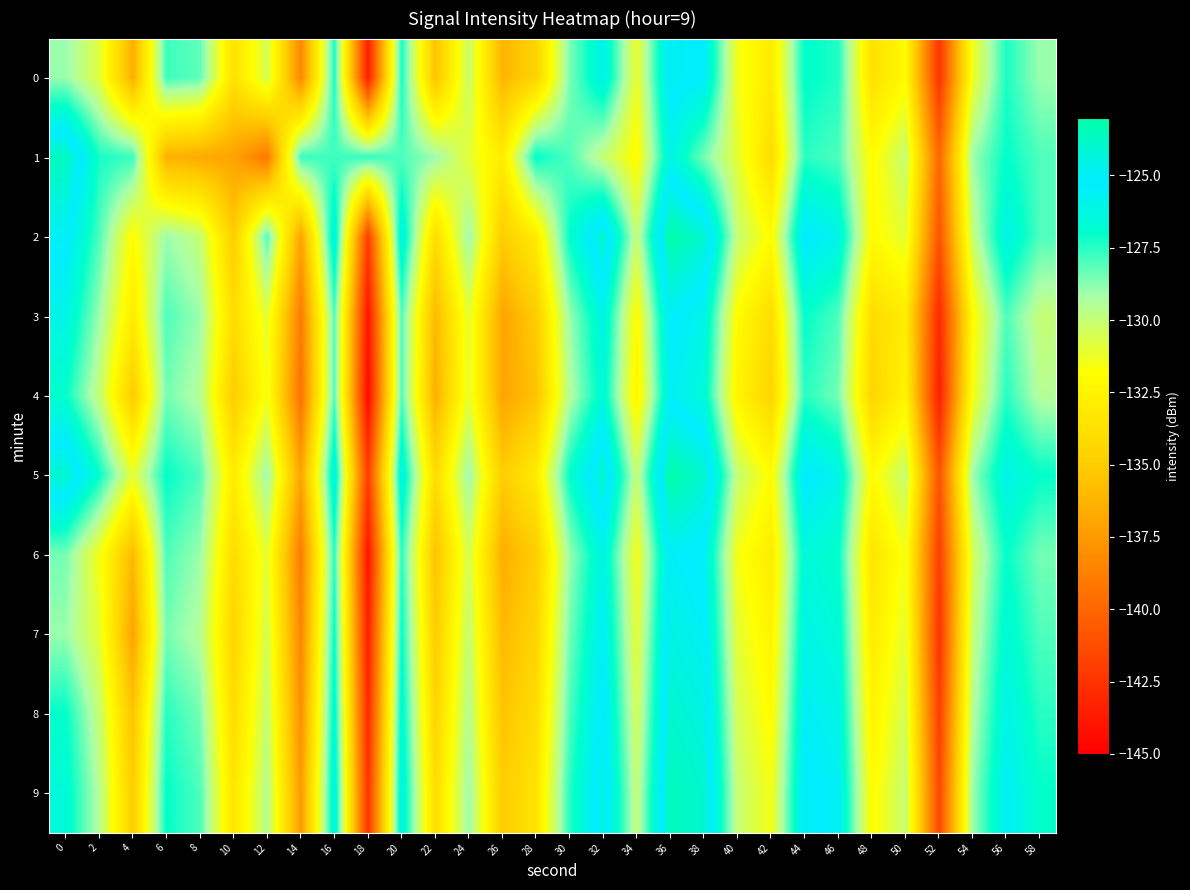

Reading left to right, list all the values displayed in this chart.

0: 0=-128.9	2=-130.9	4=-136.5	6=-127.8	8=-128.2	10=-133.7	12=-130.5	14=-138.4	16=-127.3	18=-143.5	20=-127.3	22=-135.4	24=-130.1	26=-136.2	28=-134.6	30=-128.6	32=-125.9	34=-131.2	36=-124.9	38=-125.3	40=-131.4	42=-133.1	44=-126.9	46=-127.4	48=-133.7	50=-132.1	52=-142.5	54=-131.3	56=-127.3	58=-129.0
1: 0=-123.6	2=-127.3	4=-127.7	6=-136.4	8=-136.7	10=-137.0	12=-139.1	14=-127.7	16=-127.8	18=-127.6	20=-128.0	22=-129.0	24=-131.0	26=-133.0	28=-127.0	30=-128.0	32=-130.0	34=-132.0	36=-126.0	38=-128.5	40=-131.0	42=-134.0	44=-127.5	46=-128.0	48=-132.0	50=-130.0	52=-140.0	54=-129.0	56=-127.0	58=-128.0
2: 0=-125.0	2=-128.0	4=-132.0	6=-129.0	8=-130.0	10=-135.0	12=-128.0	14=-137.0	16=-126.0	18=-142.0	20=-126.0	22=-134.0	24=-129.0	26=-135.0	28=-133.0	30=-127.0	32=-124.0	34=-130.0	36=-123.0	38=-124.0	40=-130.0	42=-132.0	44=-125.0	46=-126.0	48=-132.0	50=-131.0	52=-141.0	54=-130.0	56=-126.0	58=-128.0
3: 0=-126.0	2=-129.0	4=-133.0	6=-128.0	8=-129.0	10=-134.0	12=-131.0	14=-139.0	16=-128.0	18=-144.0	20=-128.0	22=-136.0	24=-131.0	26=-137.0	28=-135.0	30=-129.0	32=-126.0	34=-132.0	36=-125.0	38=-126.0	40=-132.0	42=-134.0	44=-127.0	46=-128.0	48=-134.0	50=-133.0	52=-143.0	54=-132.0	56=-128.0	58=-130.0
4: 0=-127.0	2=-130.0	4=-135.0	6=-128.5	8=-129.5	10=-135.0	12=-131.5	14=-139.5	16=-128.0	18=-144.5	20=-128.0	22=-136.5	24=-131.0	26=-137.0	28=-135.5	30=-129.5	32=-126.5	34=-132.5	36=-125.5	38=-126.5	40=-132.5	42=-134.5	44=-127.5	46=-128.5	48=-134.5	50=-132.5	52=-143.5	54=-131.5	56=-127.5	58=-129.5
5: 0=-124.0	2=-127.0	4=-131.0	6=-127.0	8=-128.0	10=-133.0	12=-129.0	14=-137.0	16=-126.0	18=-142.0	20=-126.0	22=-134.0	24=-129.0	26=-135.0	28=-133.0	30=-127.0	32=-124.0	34=-130.0	36=-123.0	38=-124.0	40=-130.0	42=-132.0	44=-125.0	46=-126.0	48=-132.0	50=-130.0	52=-141.0	54=-129.0	56=-126.0	58=-127.0
6: 0=-128.5	2=-131.5	4=-136.0	6=-128.0	8=-129.0	10=-134.0	12=-131.0	14=-139.0	16=-127.5	18=-144.0	20=-127.5	22=-135.5	24=-130.5	26=-136.5	28=-135.0	30=-129.0	32=-126.0	34=-131.5	36=-125.0	38=-125.5	40=-131.5	42=-133.0	44=-126.5	46=-127.0	48=-133.5	50=-131.5	52=-142.0	54=-130.5	56=-127.0	58=-128.5
7: 0=-129.0	2=-131.0	4=-137.0	6=-128.5	8=-129.5	10=-134.5	12=-130.5	14=-138.5	16=-127.0	18=-143.5	20=-127.0	22=-135.0	24=-130.0	26=-136.0	28=-134.5	30=-128.5	32=-125.5	34=-131.0	36=-124.5	38=-125.0	40=-131.0	42=-132.5	44=-126.0	46=-126.5	48=-133.0	50=-131.0	52=-142.5	54=-130.0	56=-126.5	58=-128.0
8: 0=-127.0	2=-130.0	4=-135.5	6=-127.5	8=-128.5	10=-134.0	12=-130.0	14=-138.0	16=-126.5	18=-143.0	20=-126.5	22=-134.5	24=-129.5	26=-135.5	28=-134.0	30=-128.0	32=-125.0	34=-130.5	36=-124.0	38=-124.5	40=-130.5	42=-132.0	44=-125.5	46=-126.0	48=-132.5	50=-130.5	52=-142.0	54=-129.5	56=-126.0	58=-127.5
9: 0=-126.5	2=-129.5	4=-135.0	6=-127.0	8=-128.0	10=-133.5	12=-129.5	14=-137.5	16=-126.0	18=-142.5	20=-126.0	22=-134.0	24=-129.0	26=-135.0	28=-133.5	30=-127.5	32=-124.5	34=-130.0	36=-123.5	38=-124.0	40=-130.0	42=-131.5	44=-125.0	46=-125.5	48=-132.0	50=-130.0	52=-141.5	54=-129.0	56=-125.5	58=-127.0